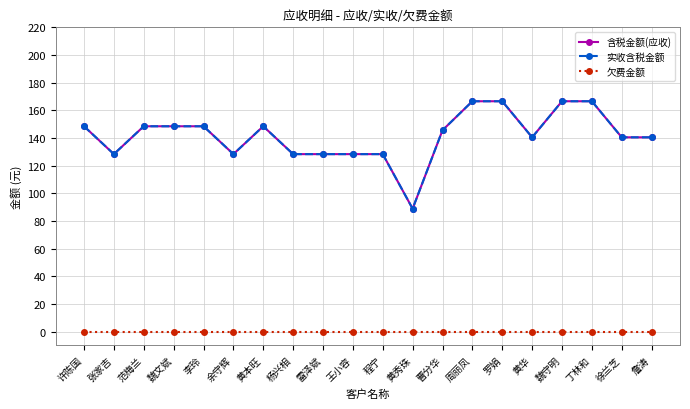

True or false: 欠费金额 and 含税金额(应收) cross at least once.

False